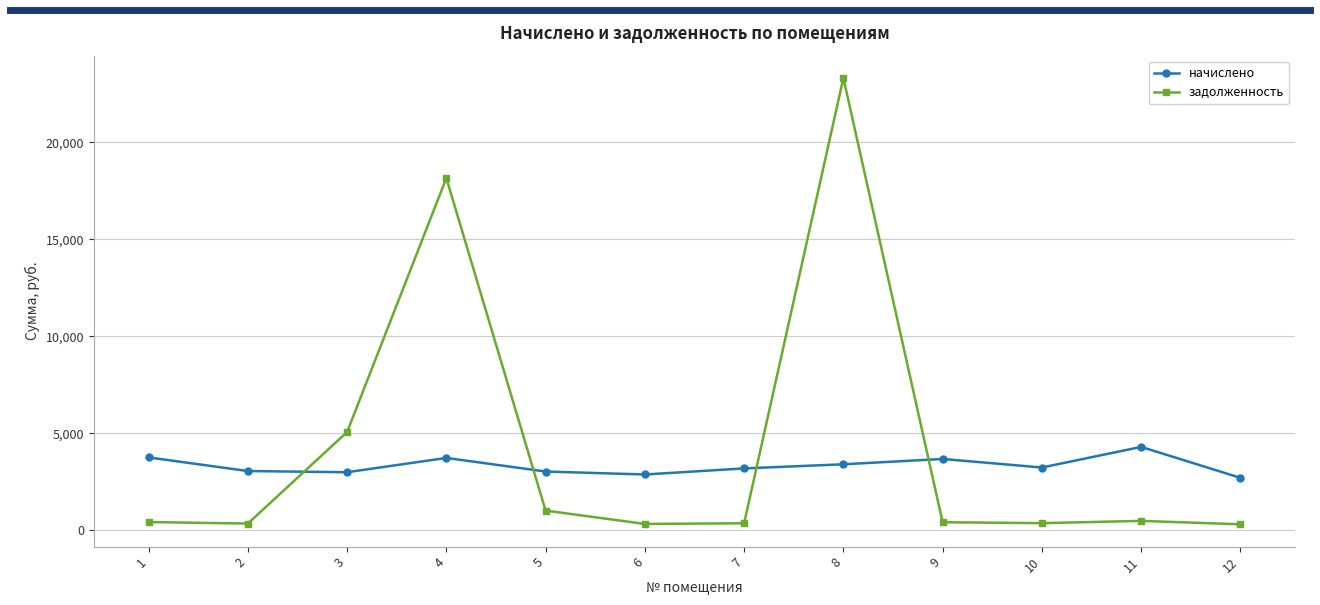

Rank the series at 9 from highest to lowest value.

начислено, задолженность